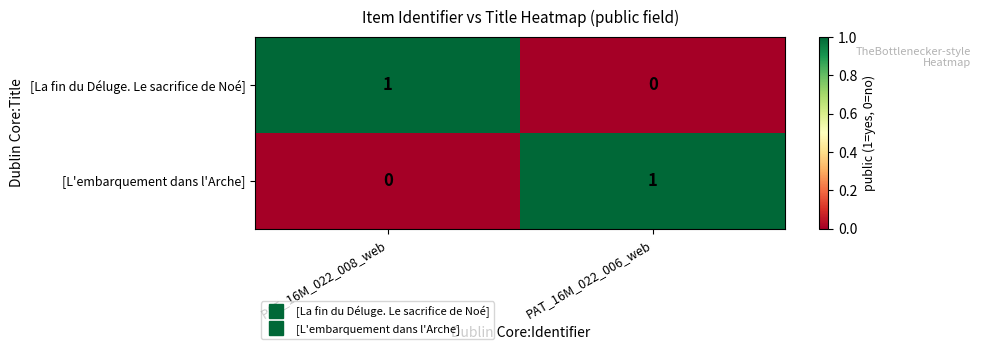

Reading left to right, extract all data points from this chart.

[La fin du Déluge. Le sacrifice de Noé]: PAT_16M_022_008_web=1	PAT_16M_022_006_web=0
[L'embarquement dans l'Arche]: PAT_16M_022_008_web=0	PAT_16M_022_006_web=1